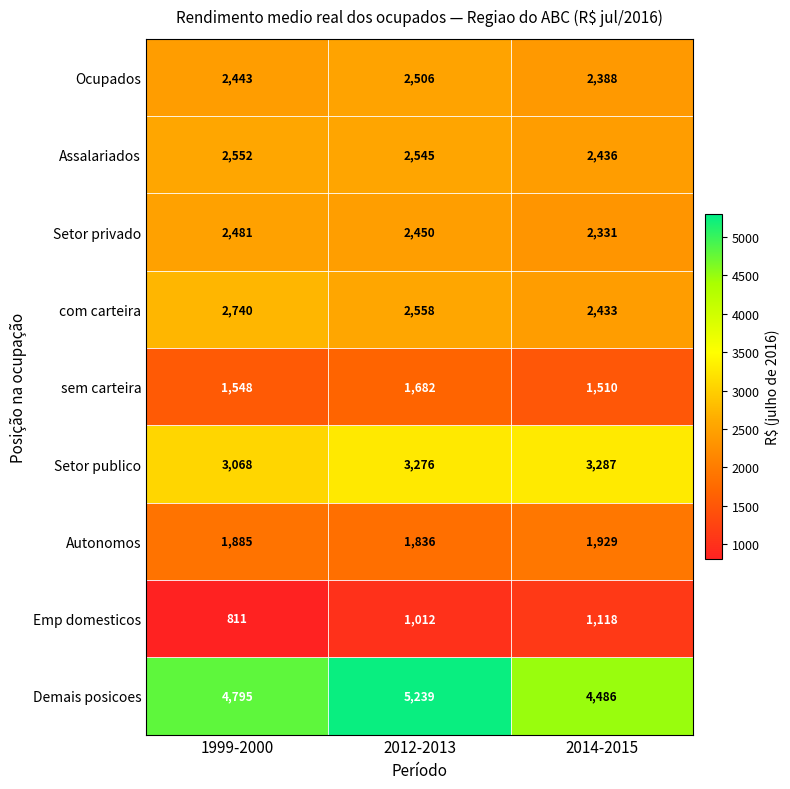

True or false: Setor publico has a value of 5282 at 1999-2000.

False